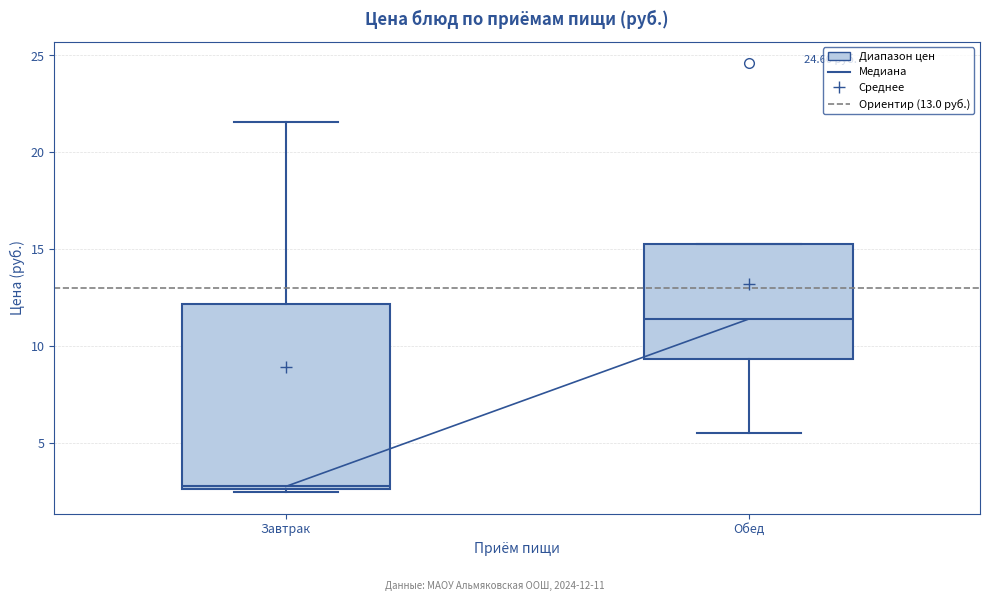

Reading left to right, transcribe this box plot: for each box, give where its median line is, the range the box spans, and where its two whiskers end, as read against the y-axis. The values are not printed on the chart, so give them approximately, as read against the axis.

Завтрак: median 3.0, box 2.5 to 12.0, whiskers 2.5 to 21.5
Обед: median 11.5, box 9.5 to 15.5, whiskers 5.5 to 15.5